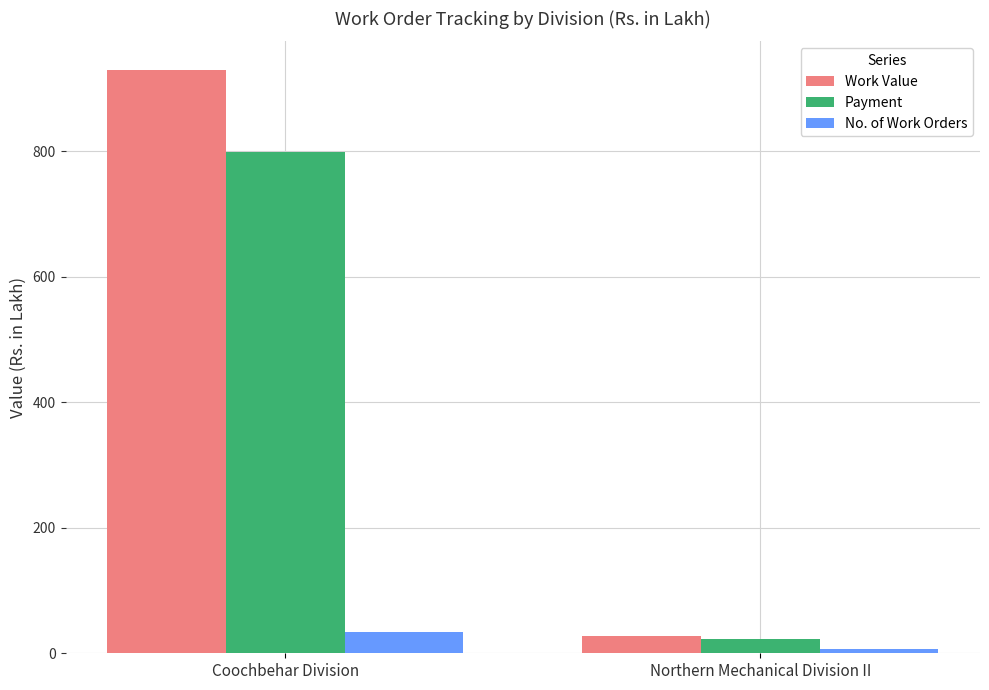

What are all the series names shown in the legend?

Work Value, Payment, No. of Work Orders